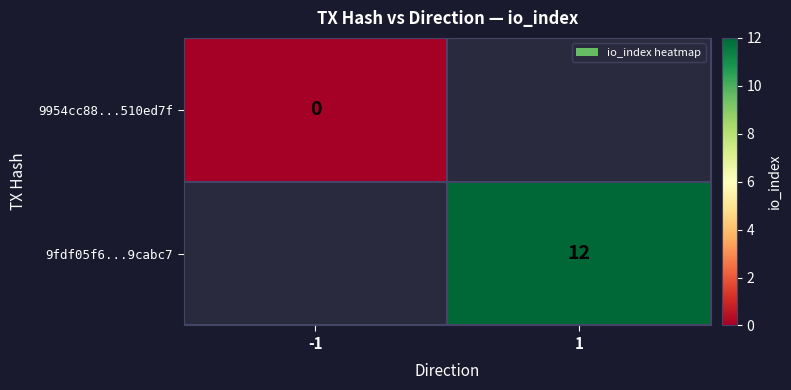

True or false: 9fdf05f6...9cabc7 has a value of 12 at 1.

True